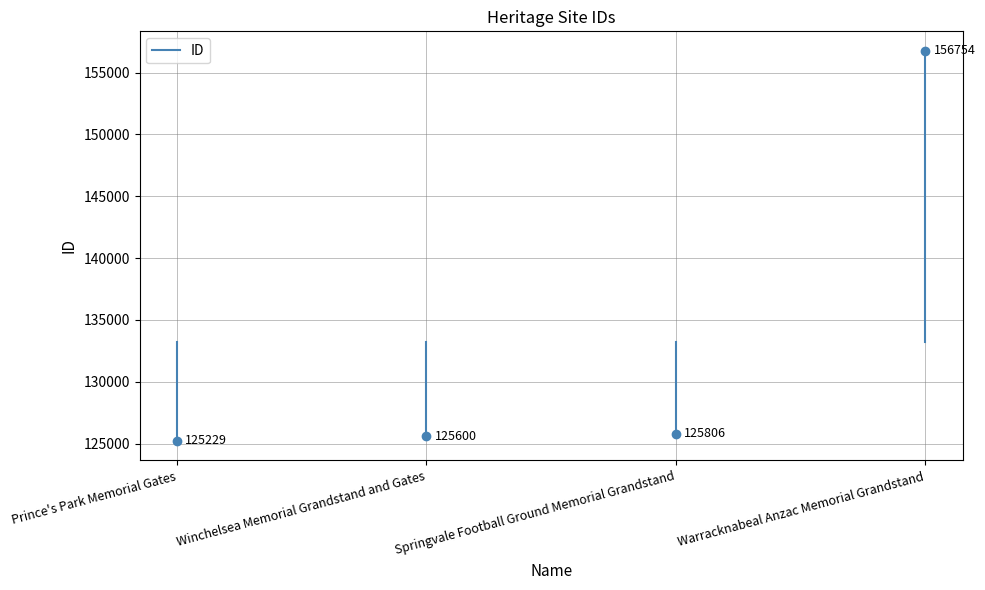

Is it true that the value at Prince's Park Memorial Gates is 53855.2?

False